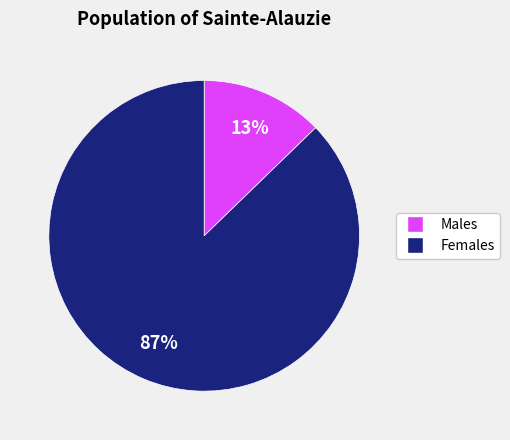

Count the number of slices in the pie.

2